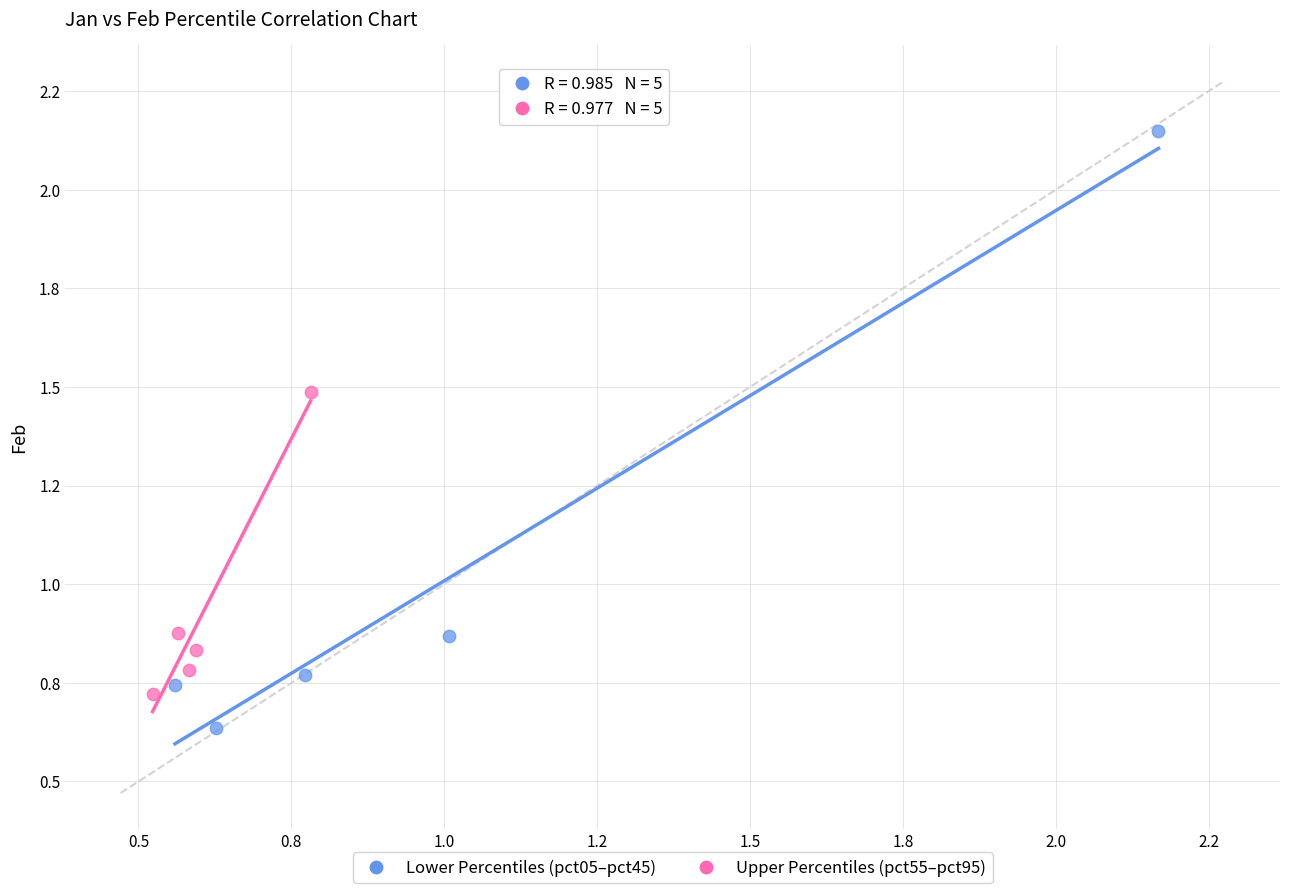

Which series contains the highest Y value?

Lower Percentiles (pct05–pct45)